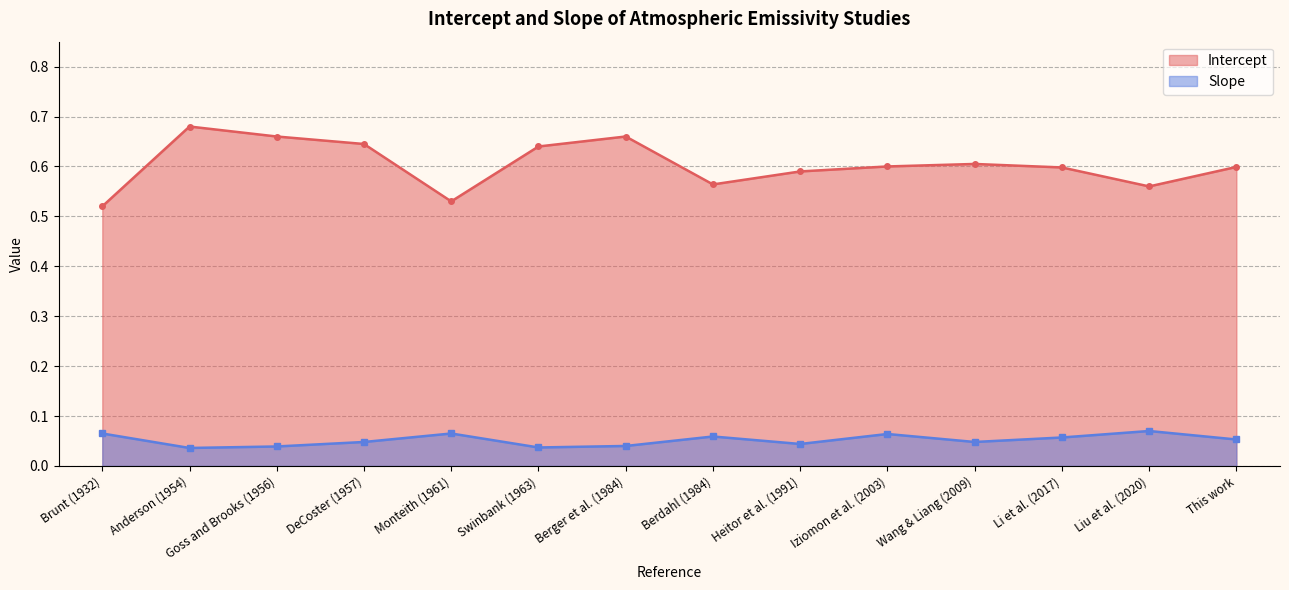

What is the label of the 9th point from the right?

Swinbank (1963)